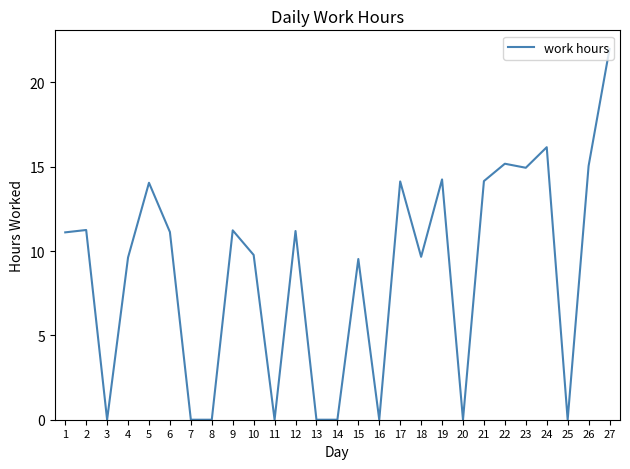

How many lines are shown in the chart?

1